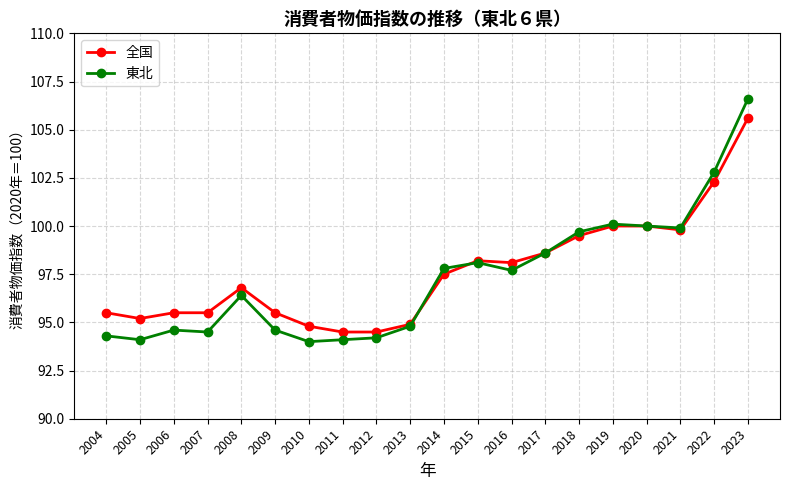

True or false: 全国 has more than 1 interior local peaks.

True